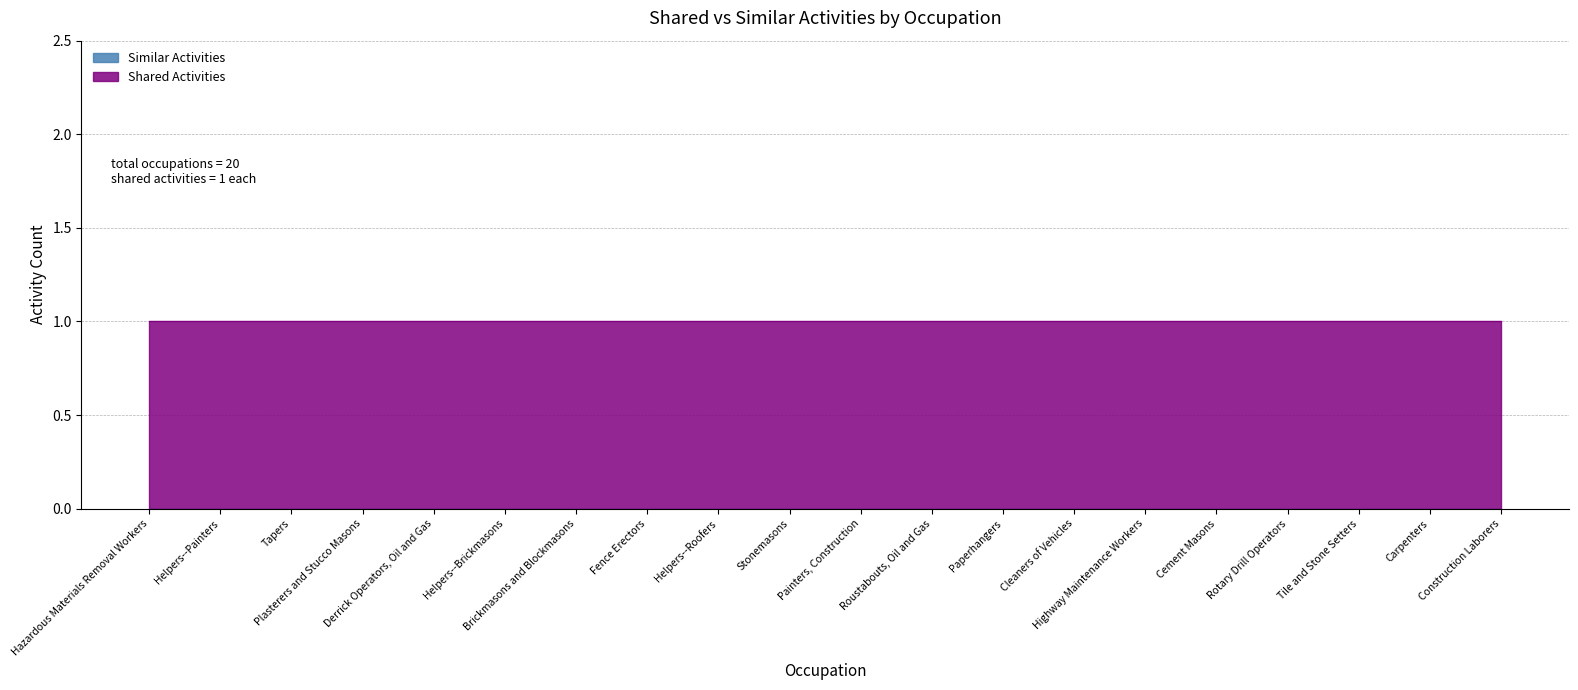

At which label is Shared Activities closest to 1?

Hazardous Materials Removal Workers